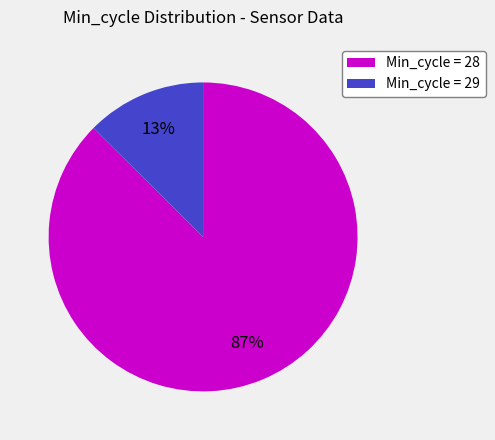

Between Min_cycle = 29 and Min_cycle = 28, which is larger?

Min_cycle = 28